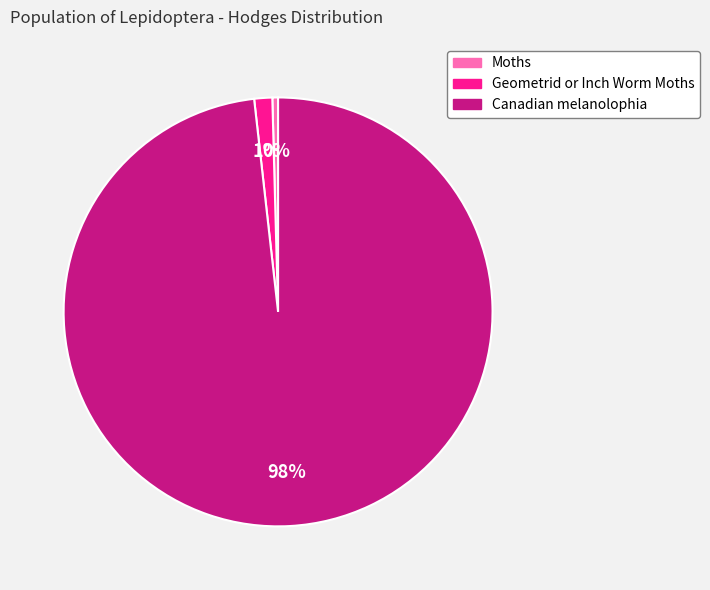

Is the sum of Canadian melanolophia and Geometrid or Inch Worm Moths greater than half?

Yes